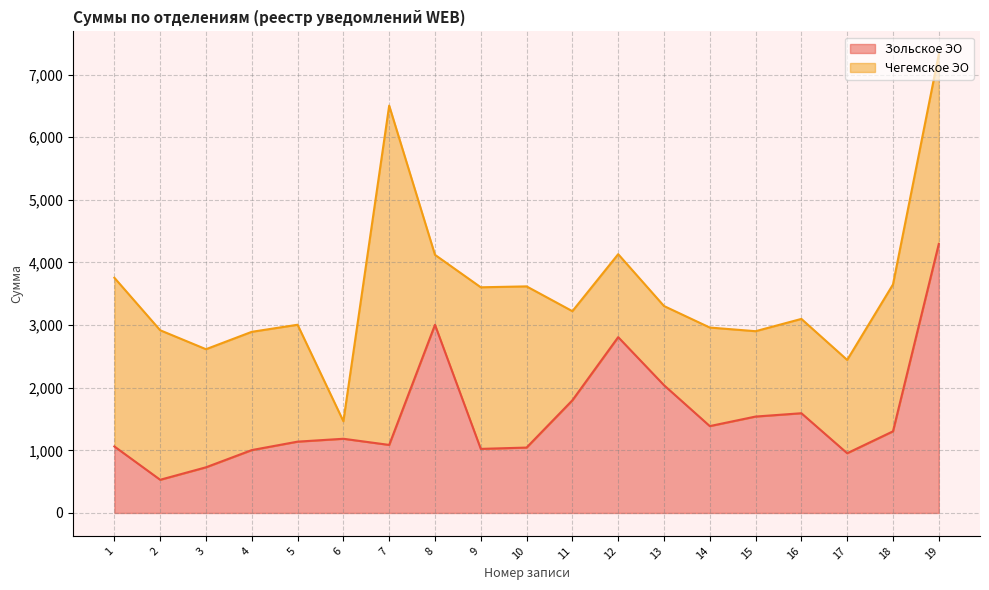

Which category has the highest value across all series?

19